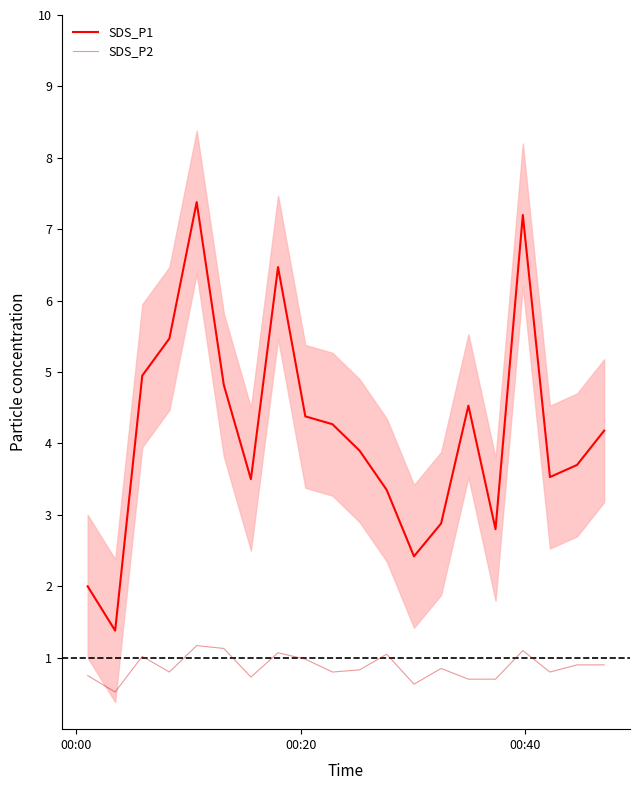

What is the lowest value of the SDS_P2 series?

0.5